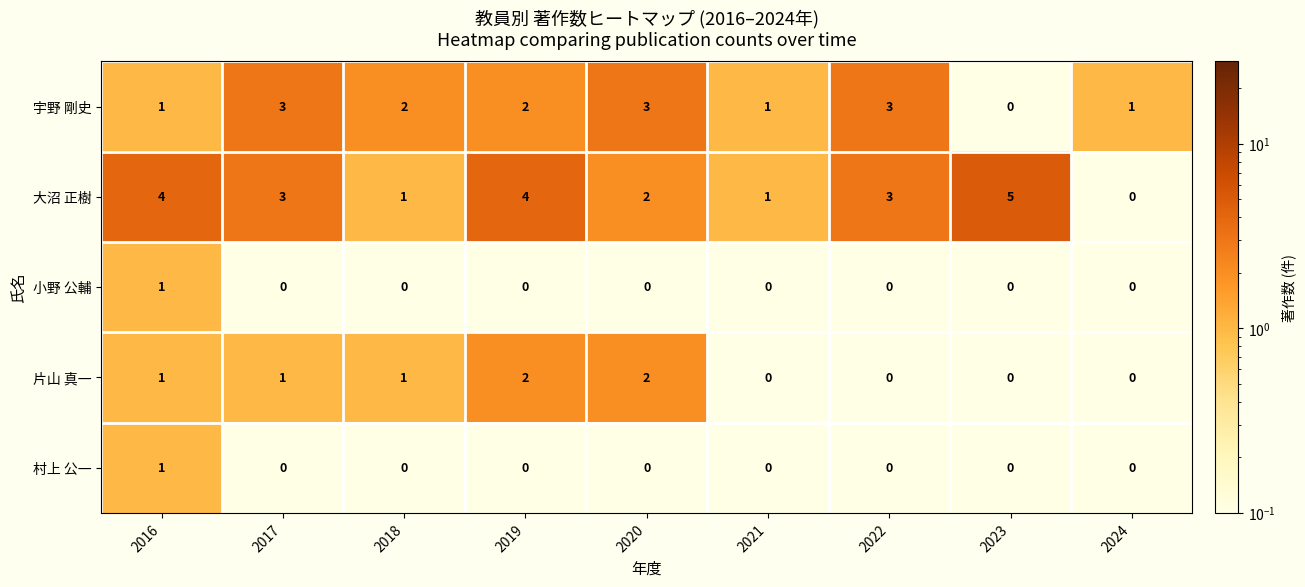

Between 2022 and 2023, which series saw the biggest shift?

宇野 剛史